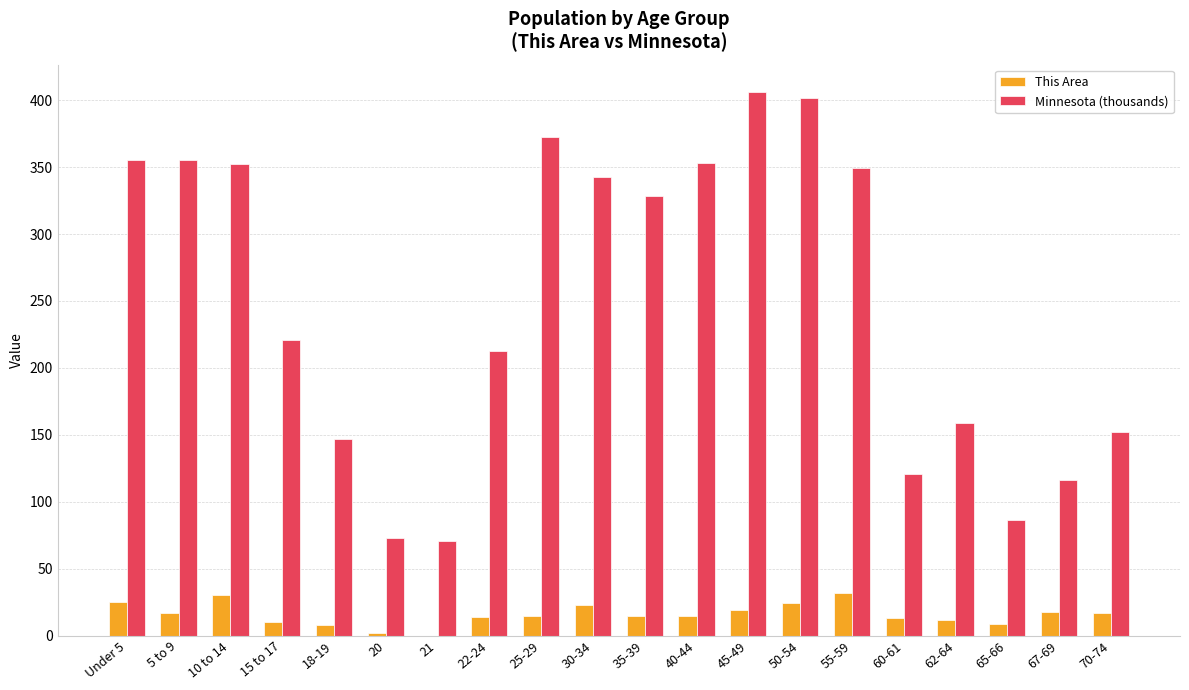

Is the value of Minnesota (thousands) at 70-74 greater than the value of This Area at 67-69?

Yes